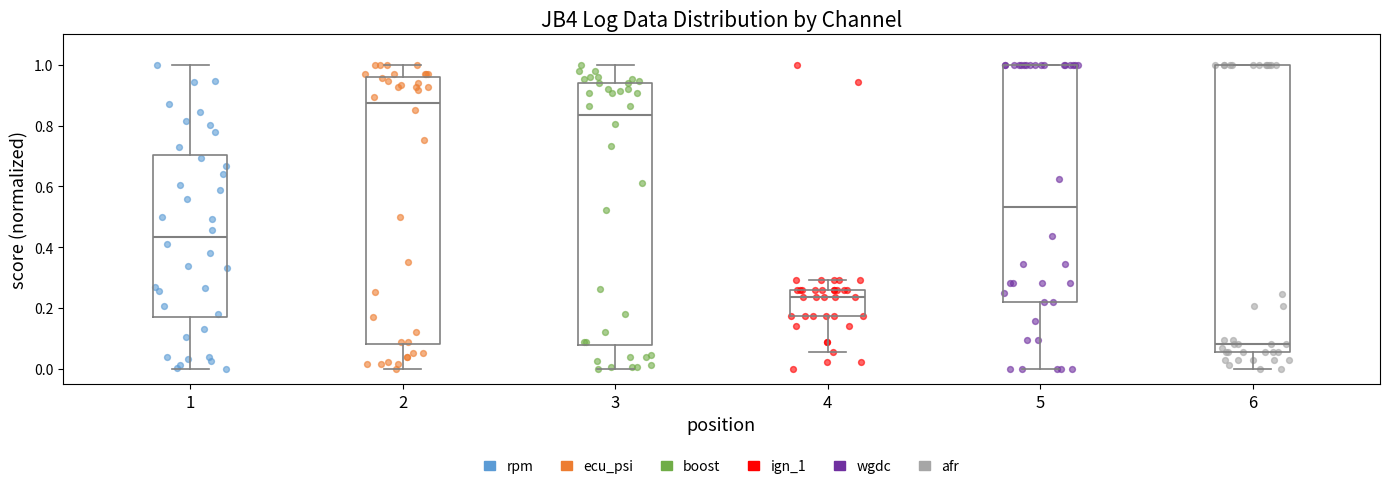

Reading left to right, transcribe this box plot: for each box, give where its median line is, the range the box spans, and where its two whiskers end, as read against the y-axis. The values are not printed on the chart, so give them approximately, as read against the axis.

1: median 0.44, box 0.16 to 0.70, whiskers 0.00 to 1.00
2: median 0.88, box 0.08 to 0.96, whiskers 0.00 to 1.00
3: median 0.84, box 0.08 to 0.94, whiskers 0.00 to 1.00
4: median 0.24, box 0.18 to 0.26, whiskers 0.06 to 0.30
5: median 0.54, box 0.22 to 1.00, whiskers 0.00 to 1.00
6: median 0.08, box 0.06 to 1.00, whiskers 0.00 to 1.00